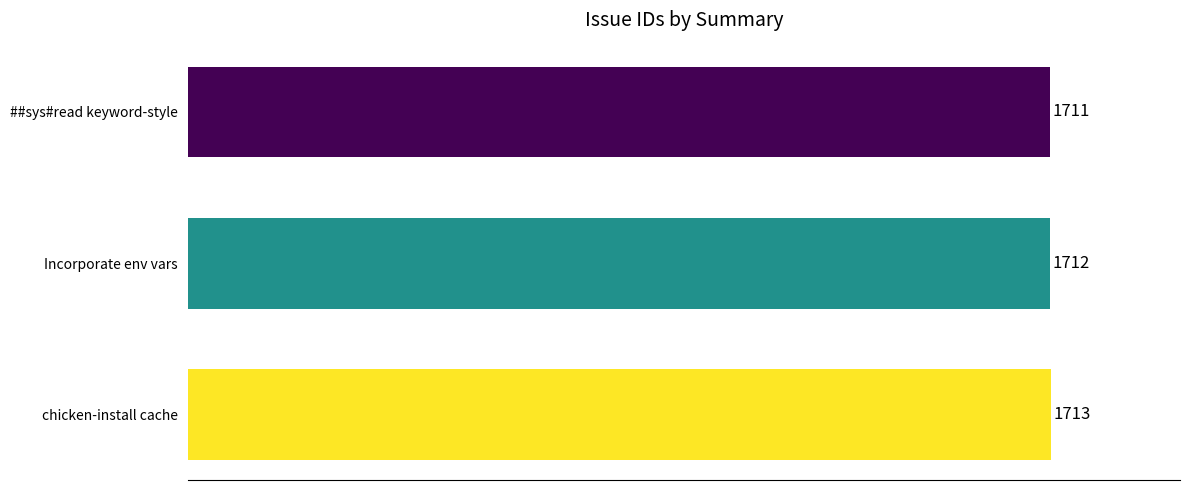

What is the sum of all values?

5136